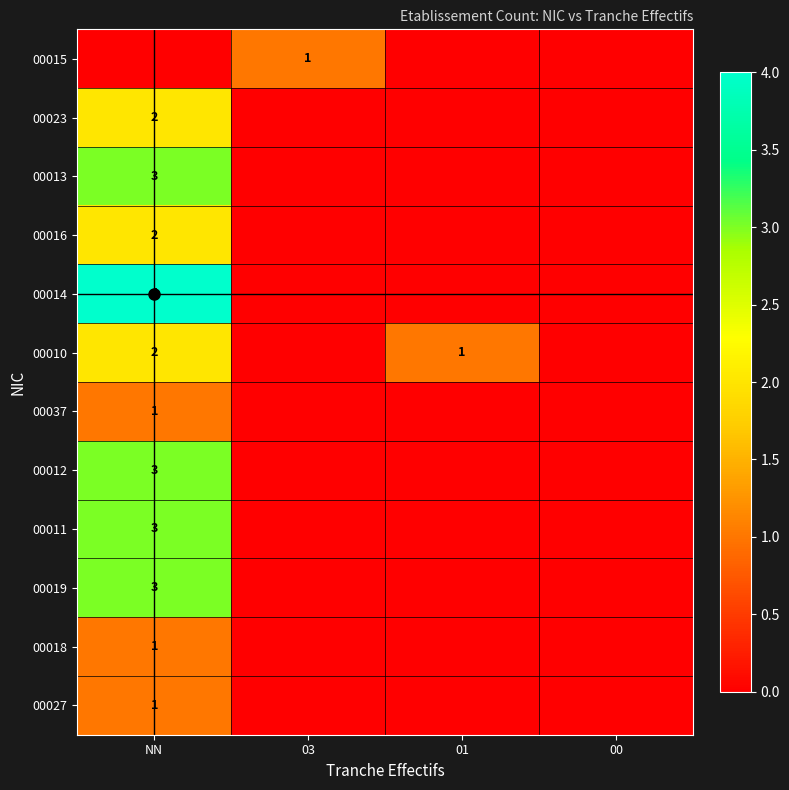

The 00012 series shows 2 at 01. True or false?

False